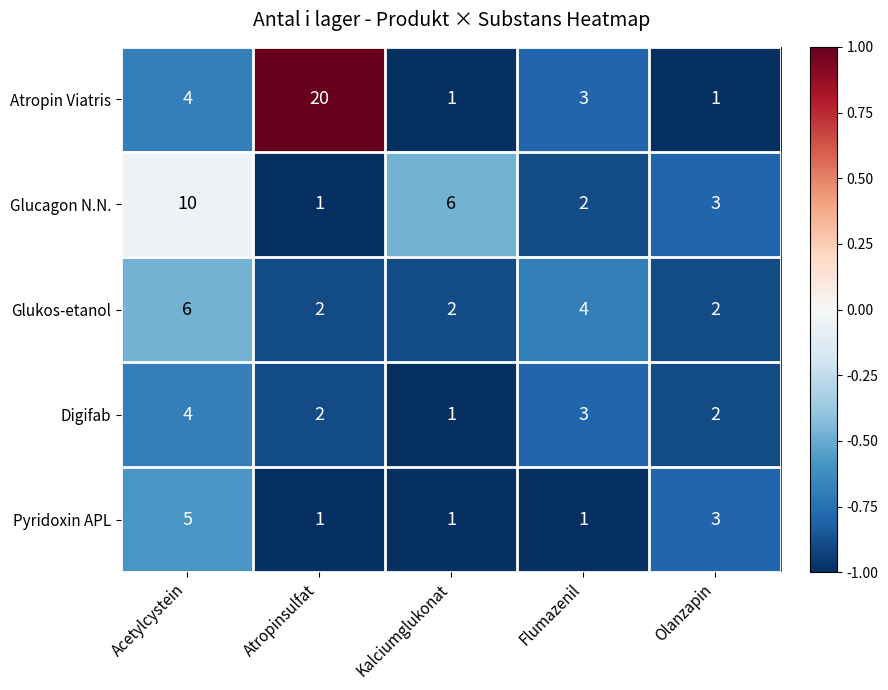

What is the maximum value shown in the chart?

20